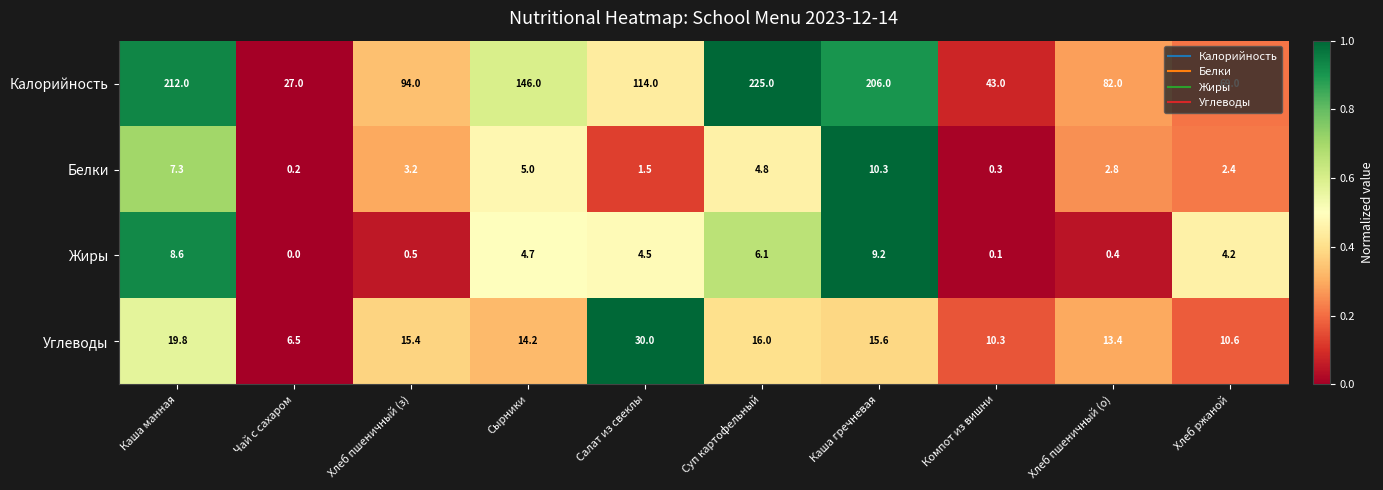

Rank the series by their maximum value, from lowest to highest.

Жиры, Белки, Углеводы, Калорийность